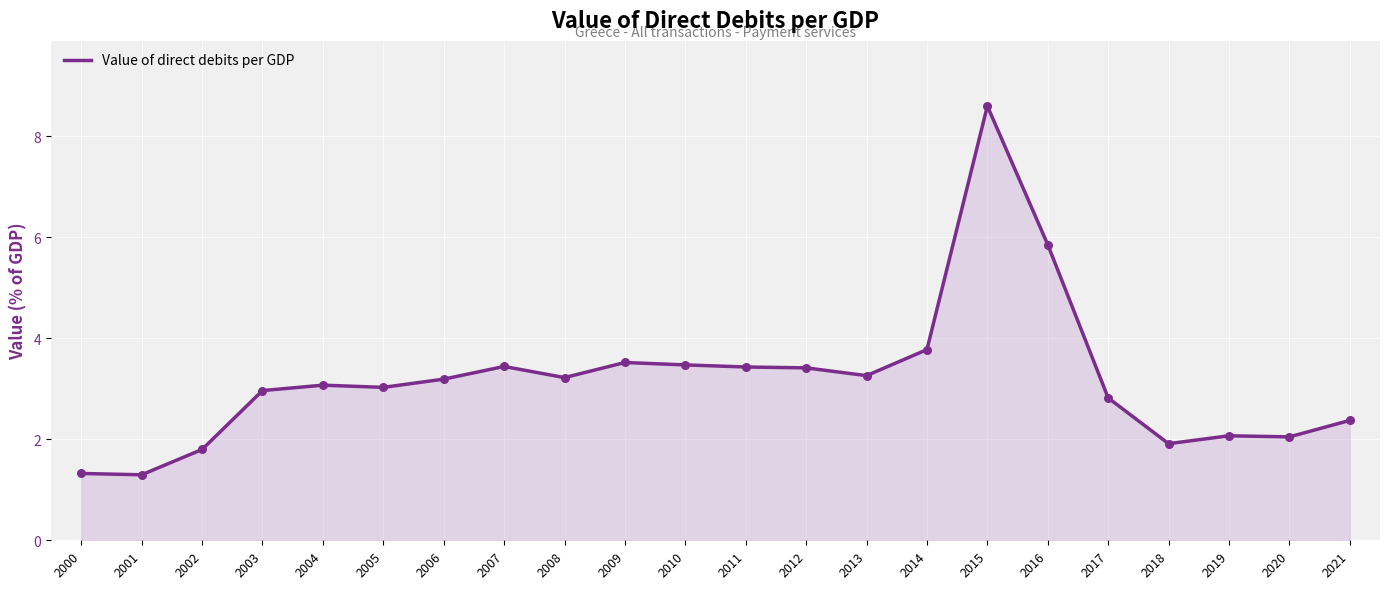

What is the change in value from 2003 to 2017?

-0.1